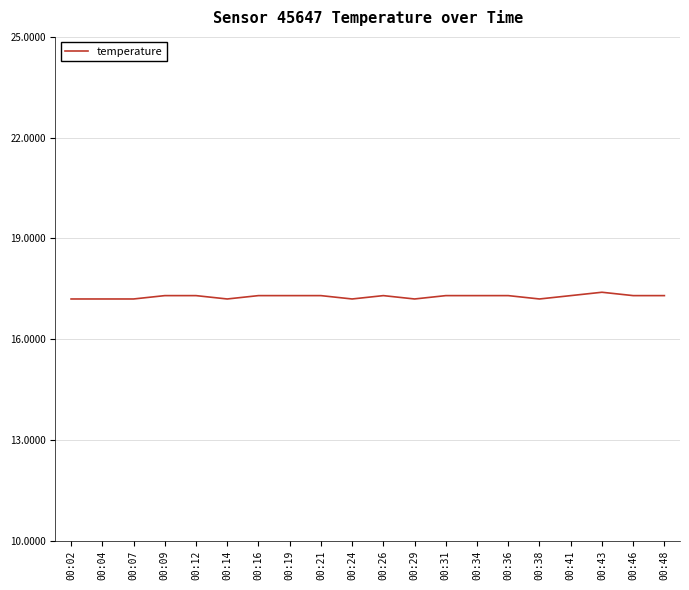

What is the maximum value shown in the chart?

17.4